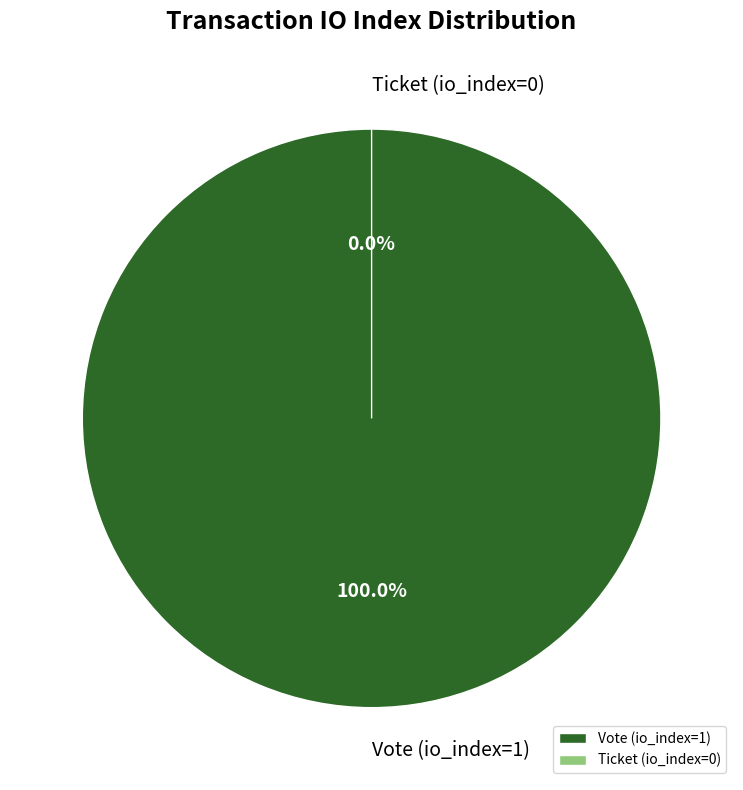

Does Ticket (io_index=0) represent more than half of the total?

No